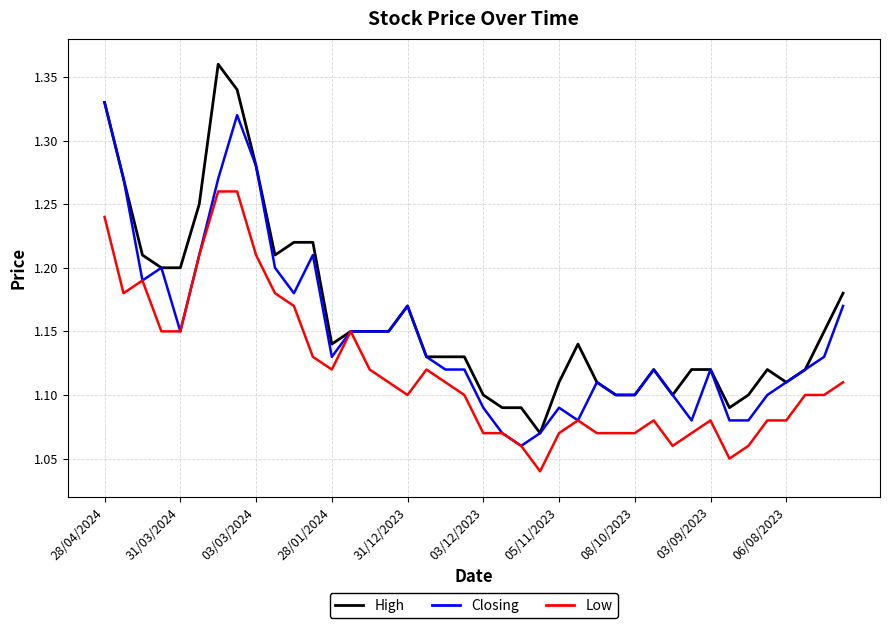

List the series in order of their overall mean, highest first.

High, Closing, Low